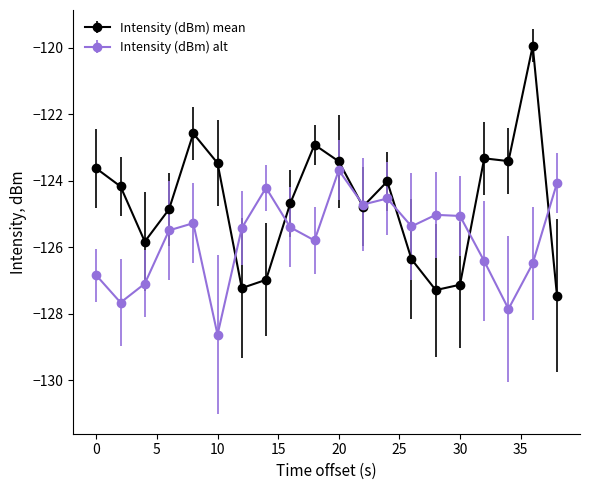

List the series in order of their overall mean, highest first.

Intensity (dBm) mean, Intensity (dBm) alt